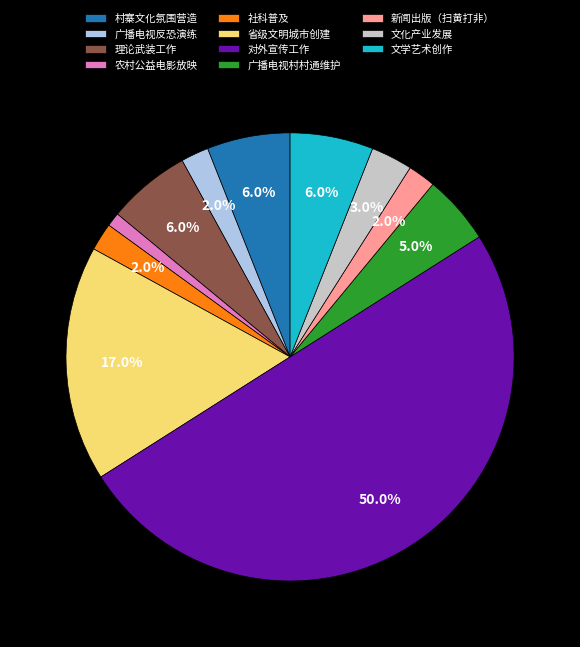

Does 文化产业发展 account for over 50% of the chart?

No